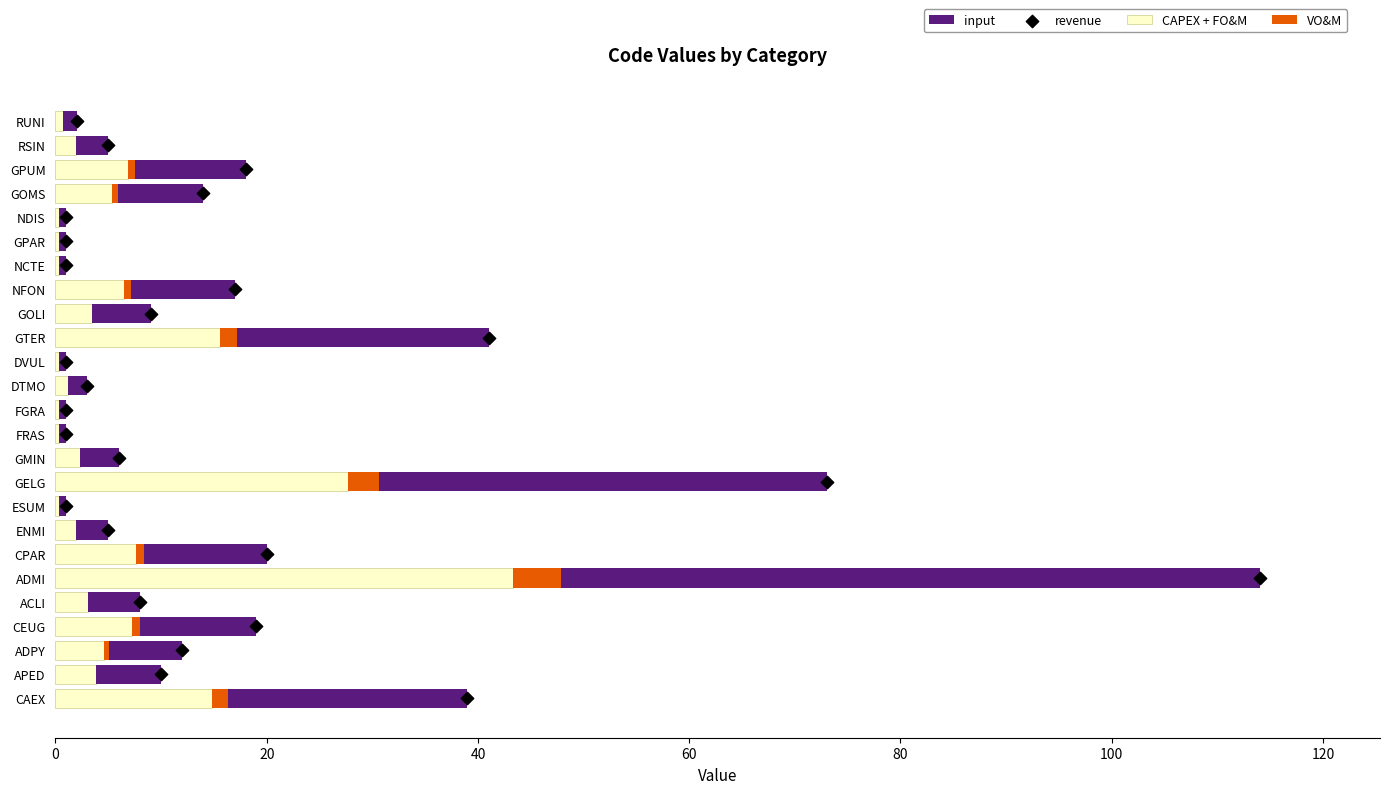

Which category has the highest value in the CAPEX + FO&M series?

ADMI